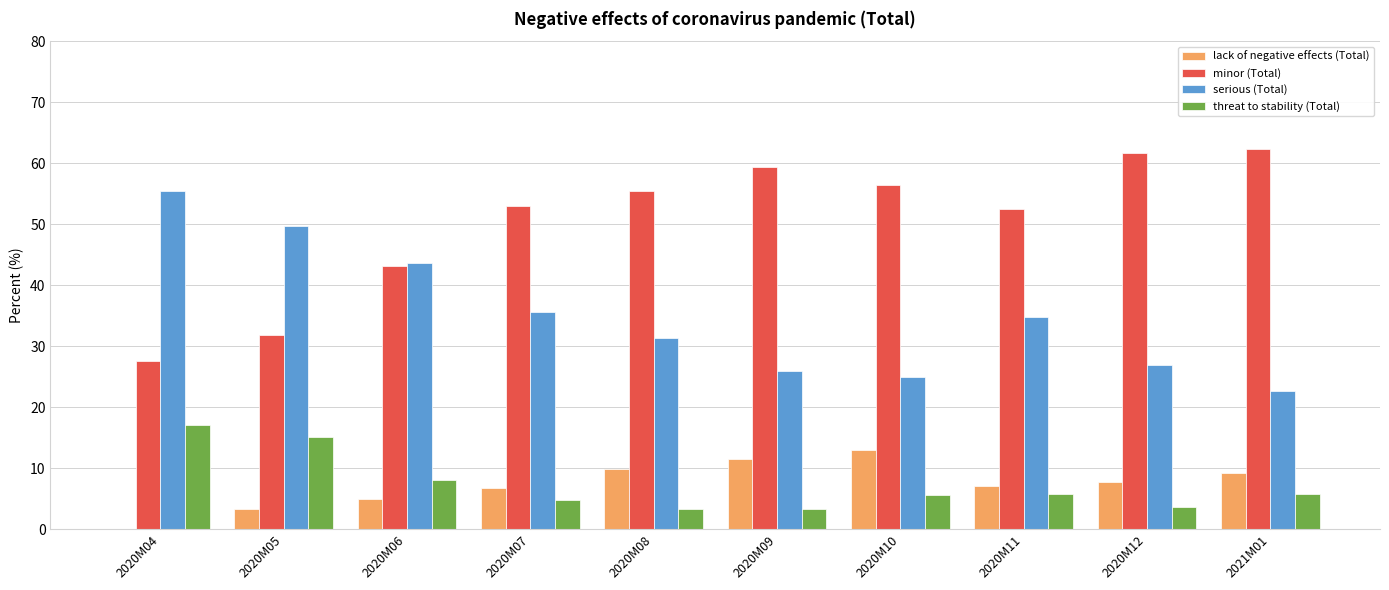

What is the total value across all series at 2020M06?

100.0